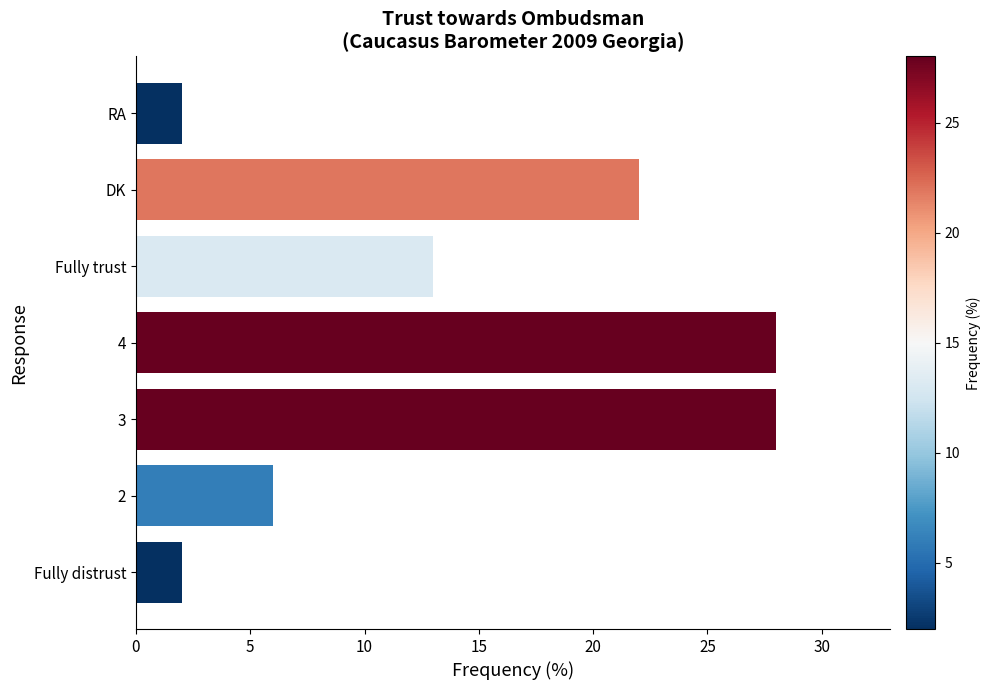

What is the greatest value displayed?

28